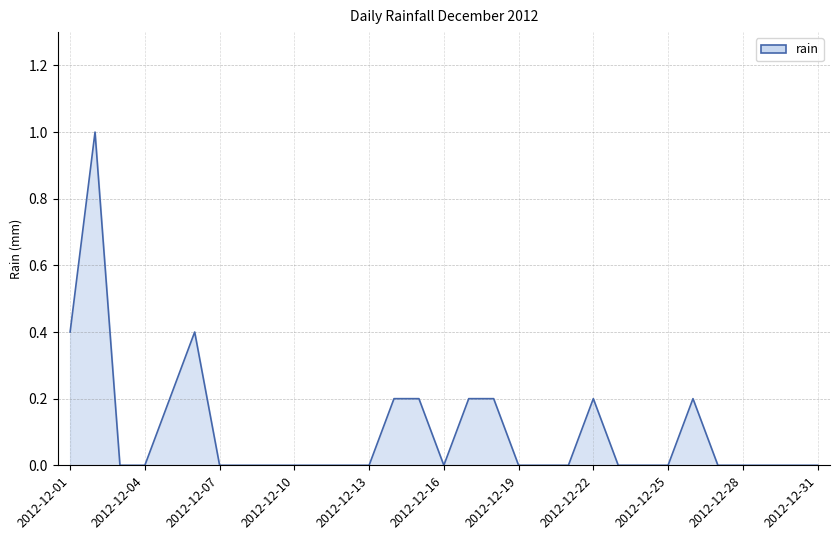

What is the difference between the maximum and minimum values?

1.0